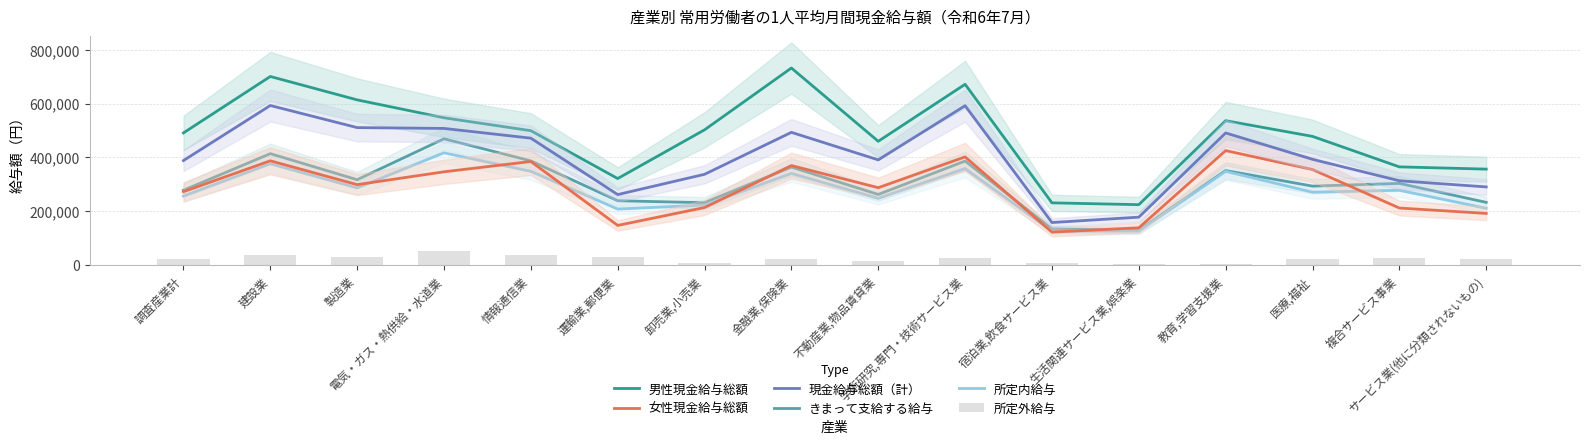

How many groups of bars are there?

16